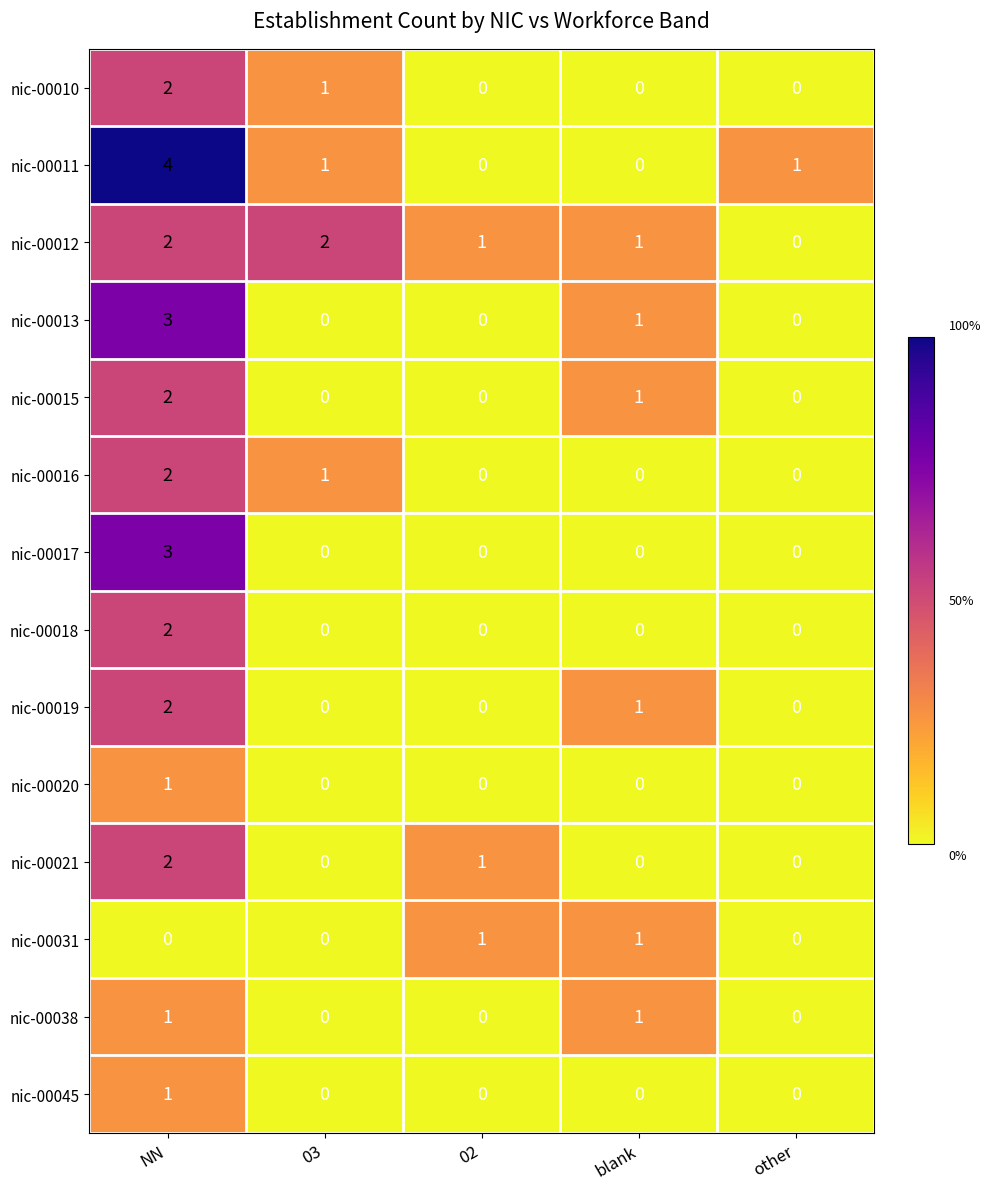

At how many categories does at least one series exceed 3?

1